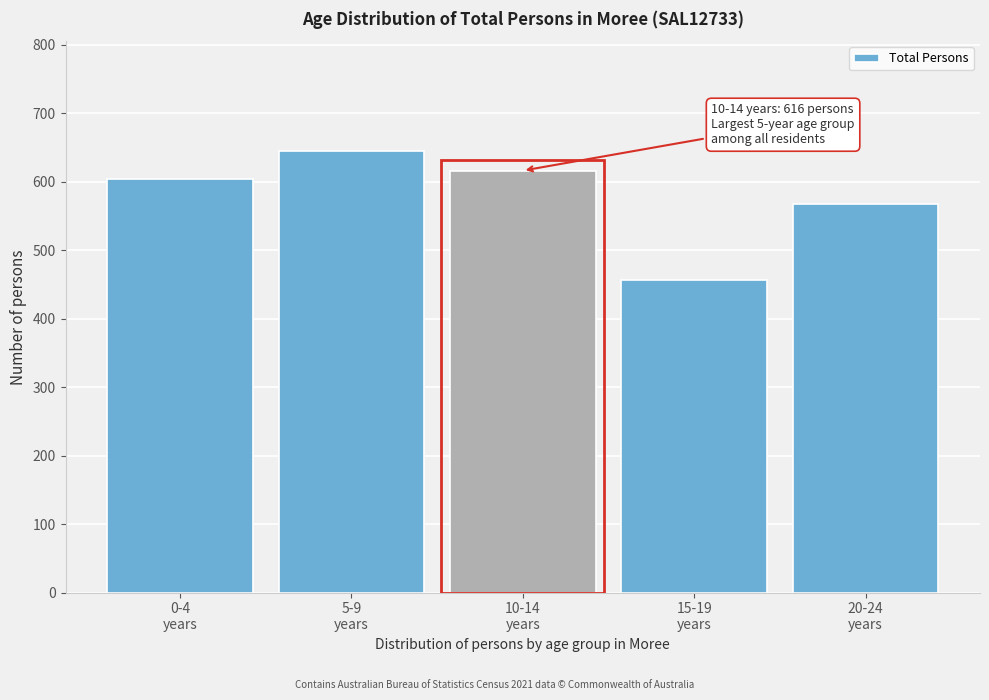

Reading left to right, extract all data points from this chart.

604	644	616	456	567